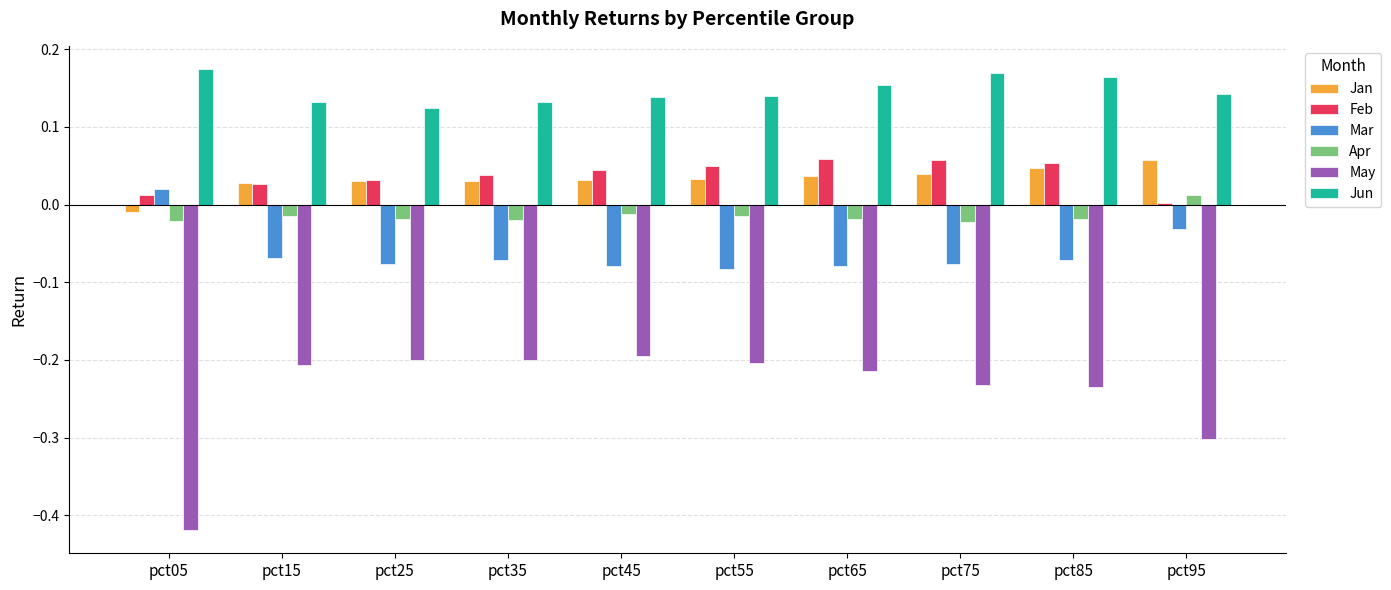

Is it true that Jan equals -0.0 at pct05?

True